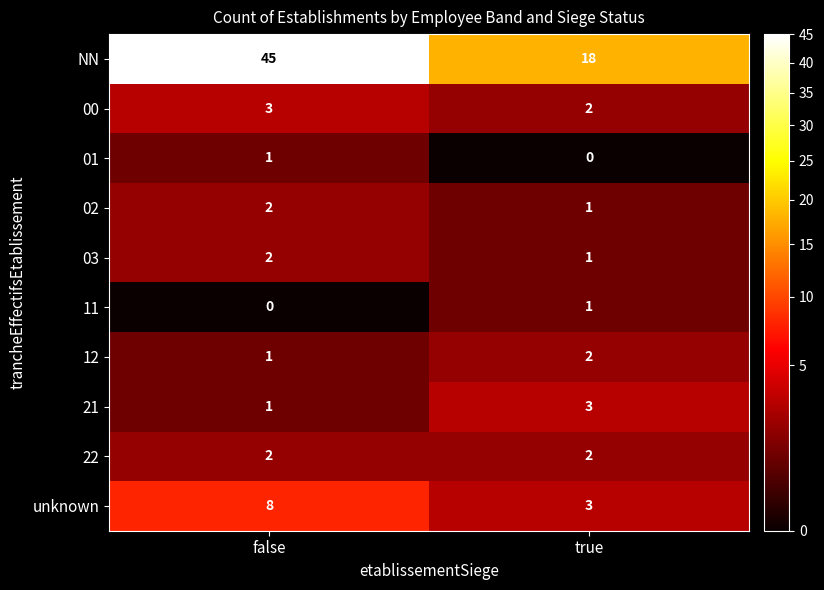

Count the number of data series in this chart.

10